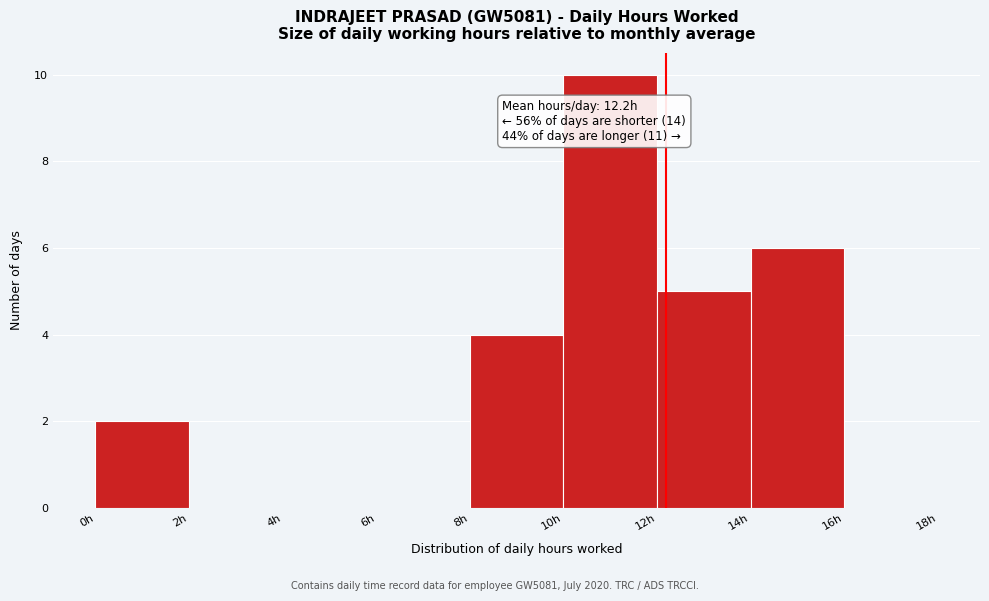

Over which range of the x-axis is the bar tallest?

10 to 12